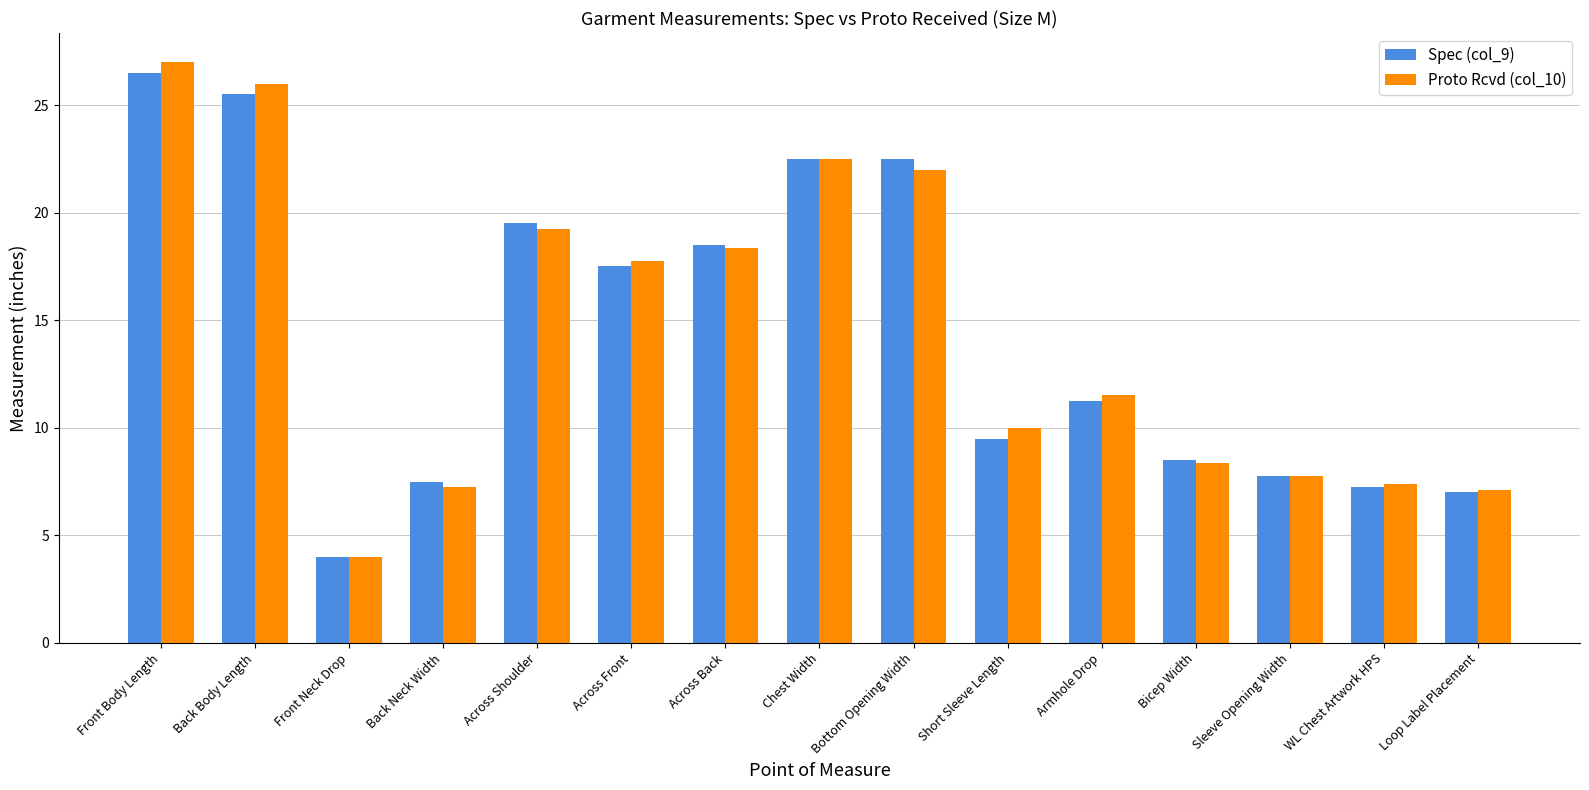

At which label is Spec (col_9) closest to 15?

Across Front